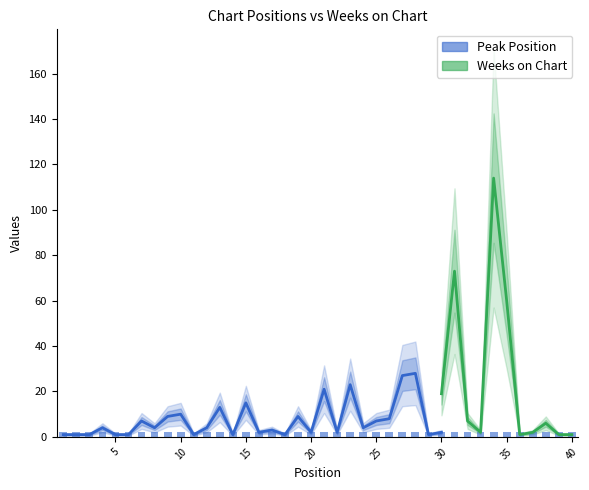

The Weeks on Chart series shows 9 at 38. True or false?

False